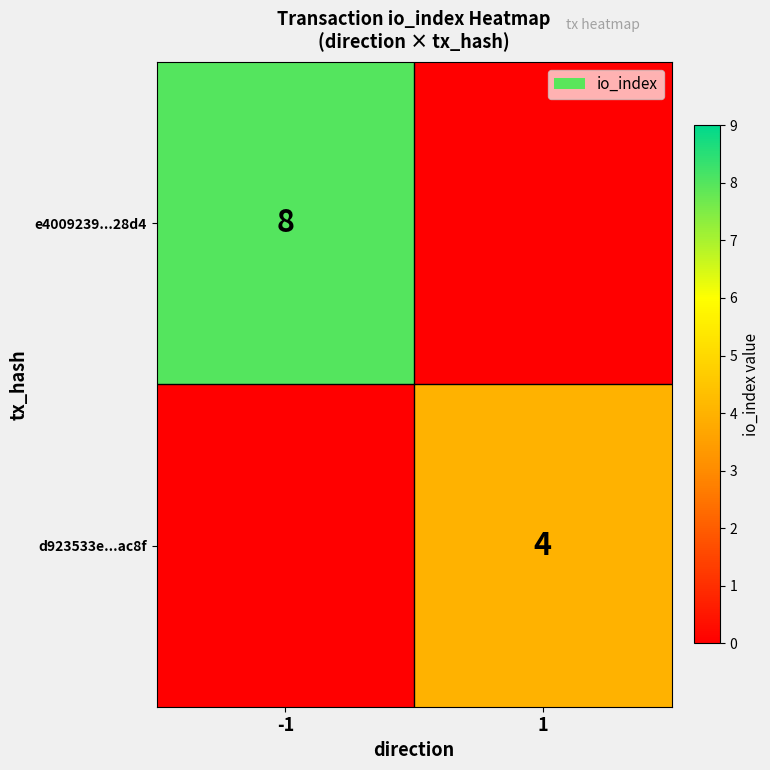

At which label does e4009239...28d4 reach its minimum?

1